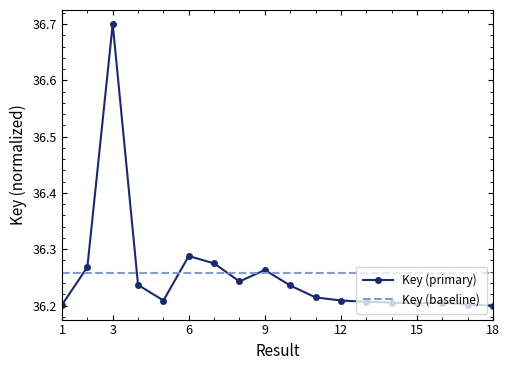

What is the difference between the maximum and second lowest values?

0.5